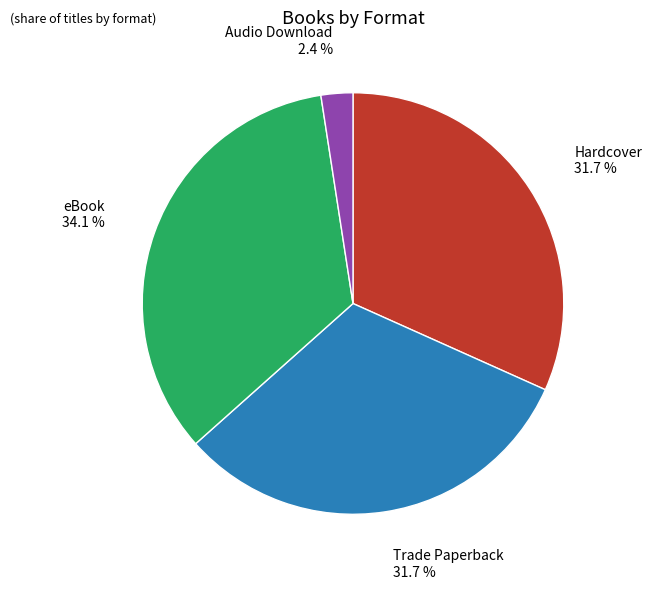

To the nearest percent, what is the combined percentage of Hardcover and Trade Paperback?

63%